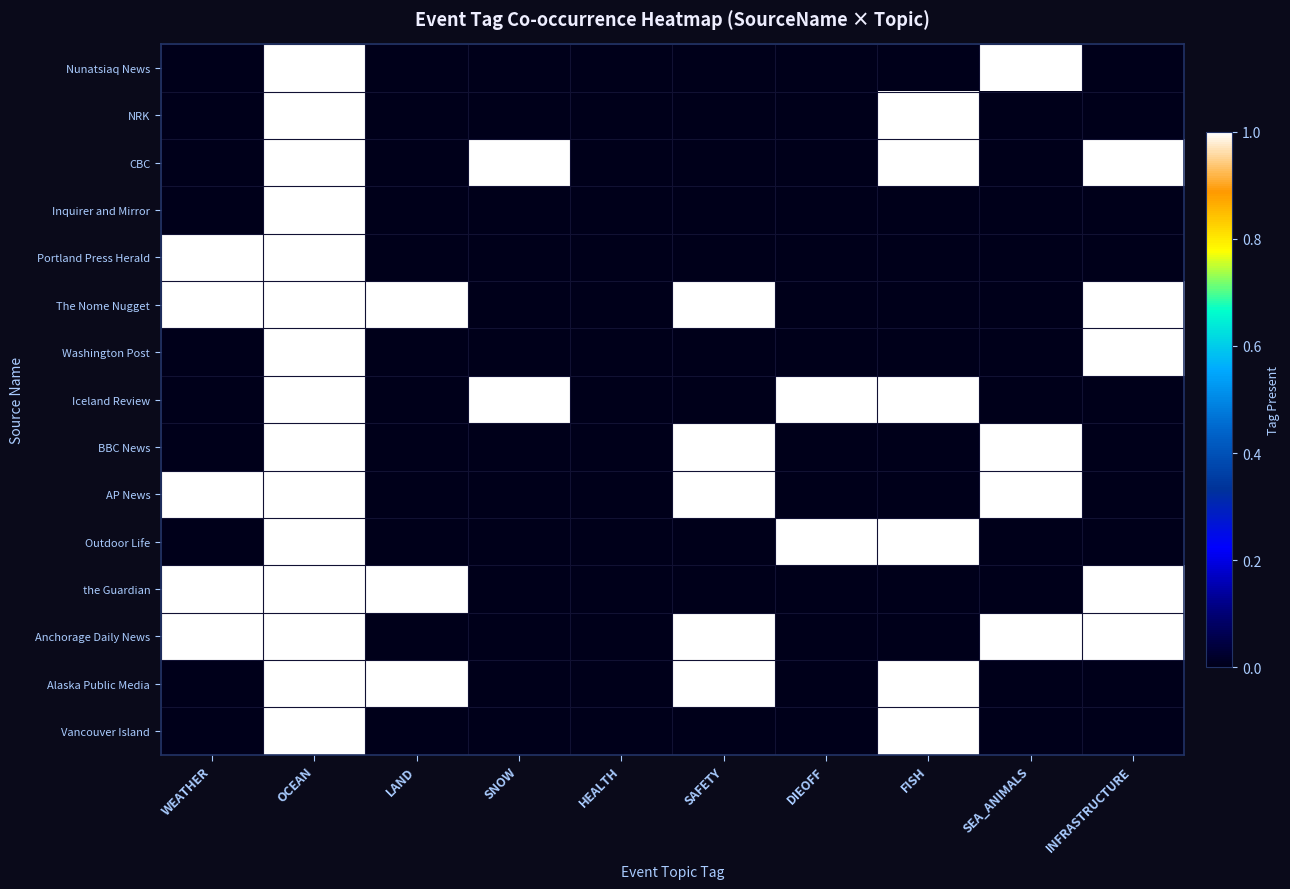

Reading left to right, transcribe all the data shown in this chart.

Nunatsiaq News: WEATHER=0	OCEAN=1	LAND=0	SNOW=0	HEALTH=0	SAFETY=0	DIEOFF=0	FISH=0	SEA_ANIMALS=1	INFRASTRUCTURE=0
NRK: WEATHER=0	OCEAN=1	LAND=0	SNOW=0	HEALTH=0	SAFETY=0	DIEOFF=0	FISH=1	SEA_ANIMALS=0	INFRASTRUCTURE=0
CBC: WEATHER=0	OCEAN=1	LAND=0	SNOW=1	HEALTH=0	SAFETY=0	DIEOFF=0	FISH=1	SEA_ANIMALS=0	INFRASTRUCTURE=1
Inquirer and Mirror: WEATHER=0	OCEAN=1	LAND=0	SNOW=0	HEALTH=0	SAFETY=0	DIEOFF=0	FISH=0	SEA_ANIMALS=0	INFRASTRUCTURE=0
Portland Press Herald: WEATHER=1	OCEAN=1	LAND=0	SNOW=0	HEALTH=0	SAFETY=0	DIEOFF=0	FISH=0	SEA_ANIMALS=0	INFRASTRUCTURE=0
The Nome Nugget: WEATHER=1	OCEAN=1	LAND=1	SNOW=0	HEALTH=0	SAFETY=1	DIEOFF=0	FISH=0	SEA_ANIMALS=0	INFRASTRUCTURE=1
Washington Post: WEATHER=0	OCEAN=1	LAND=0	SNOW=0	HEALTH=0	SAFETY=0	DIEOFF=0	FISH=0	SEA_ANIMALS=0	INFRASTRUCTURE=1
Iceland Review: WEATHER=0	OCEAN=1	LAND=0	SNOW=1	HEALTH=0	SAFETY=0	DIEOFF=1	FISH=1	SEA_ANIMALS=0	INFRASTRUCTURE=0
BBC News: WEATHER=0	OCEAN=1	LAND=0	SNOW=0	HEALTH=0	SAFETY=1	DIEOFF=0	FISH=0	SEA_ANIMALS=1	INFRASTRUCTURE=0
AP News: WEATHER=1	OCEAN=1	LAND=0	SNOW=0	HEALTH=0	SAFETY=1	DIEOFF=0	FISH=0	SEA_ANIMALS=1	INFRASTRUCTURE=0
Outdoor Life: WEATHER=0	OCEAN=1	LAND=0	SNOW=0	HEALTH=0	SAFETY=0	DIEOFF=1	FISH=1	SEA_ANIMALS=0	INFRASTRUCTURE=0
the Guardian: WEATHER=1	OCEAN=1	LAND=1	SNOW=0	HEALTH=0	SAFETY=0	DIEOFF=0	FISH=0	SEA_ANIMALS=0	INFRASTRUCTURE=1
Anchorage Daily News: WEATHER=1	OCEAN=1	LAND=0	SNOW=0	HEALTH=0	SAFETY=1	DIEOFF=0	FISH=0	SEA_ANIMALS=1	INFRASTRUCTURE=1
Alaska Public Media: WEATHER=0	OCEAN=1	LAND=1	SNOW=0	HEALTH=0	SAFETY=1	DIEOFF=0	FISH=1	SEA_ANIMALS=0	INFRASTRUCTURE=0
Vancouver Island: WEATHER=0	OCEAN=1	LAND=0	SNOW=0	HEALTH=0	SAFETY=0	DIEOFF=0	FISH=1	SEA_ANIMALS=0	INFRASTRUCTURE=0